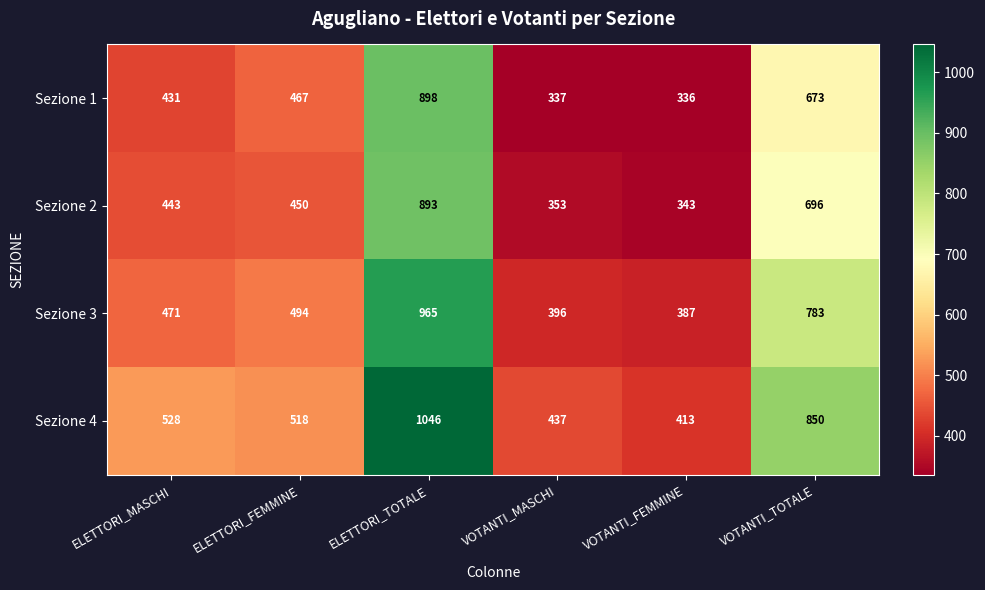

Which series has the largest range (max minus min)?

Sezione 4